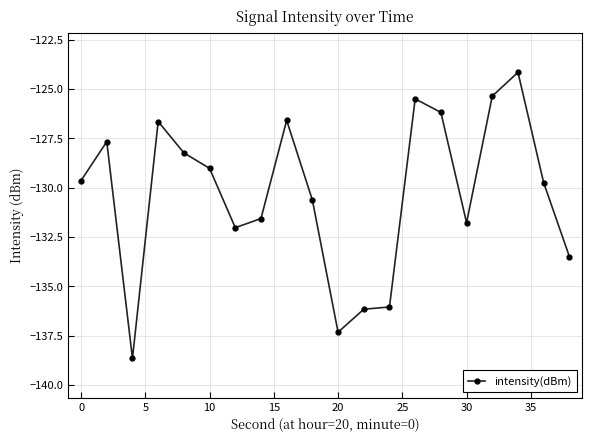

What is the sum of all values?

-2606.3